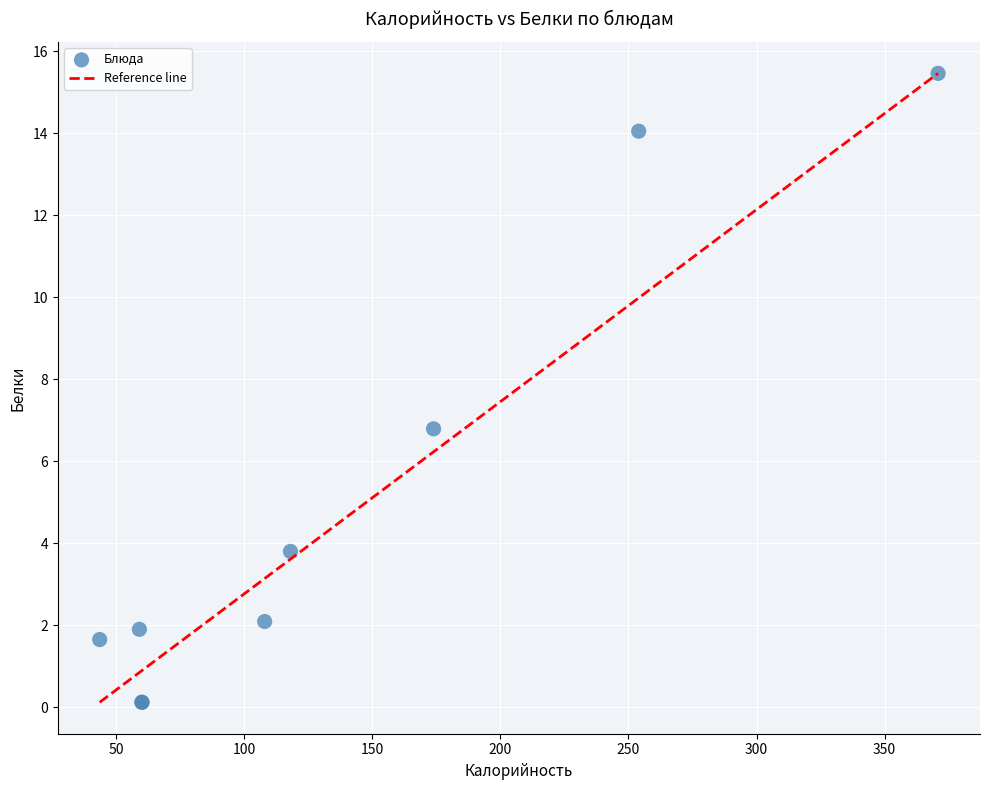

What Y value in the scatter plot is closest to 7?

6.8